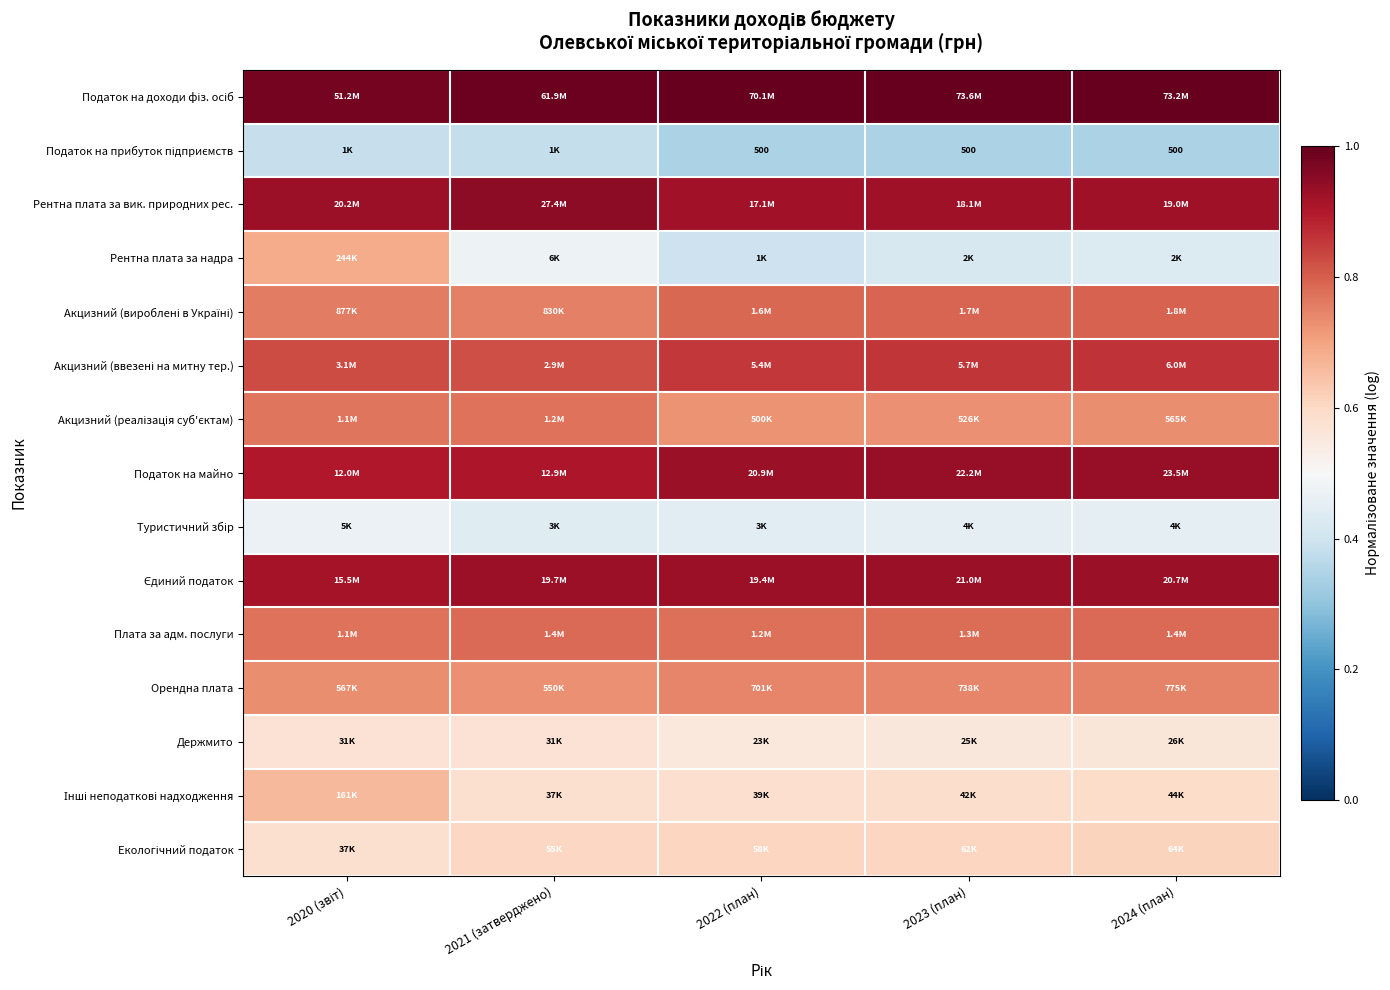

How many distinct data groups are displayed?

15